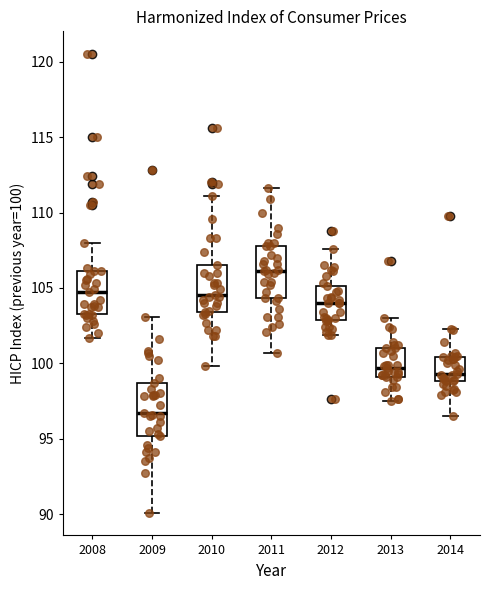

Where does the median line of the box at x = 2013 sit on the y-axis? The values are not printed on the chart, so give them approximately, as read against the axis.

99.5